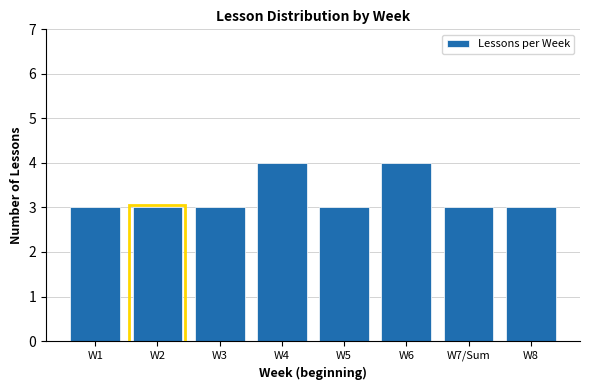

Reading left to right, what are all the values shown in this chart?

3	3	3	4	3	4	3	3